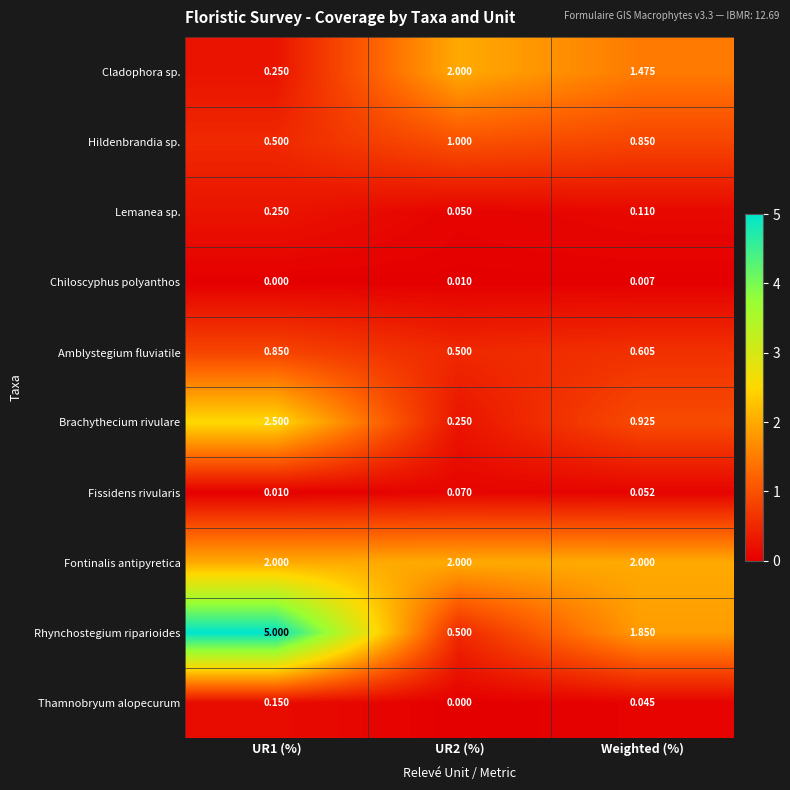

Between UR1 (%) and UR2 (%), which series saw the biggest shift?

Rhynchostegium riparioides